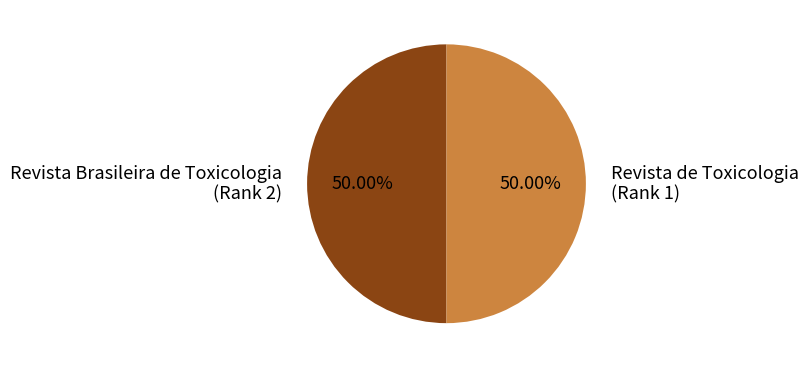

How many segments does this pie chart have?

2